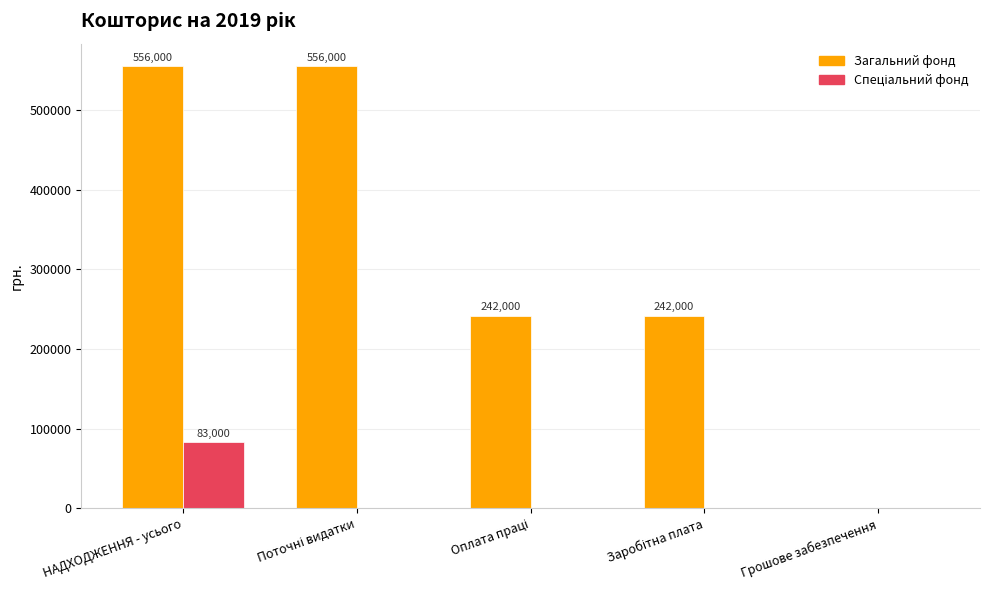

At which category is the sum across all series the highest?

НАДХОДЖЕННЯ - усього